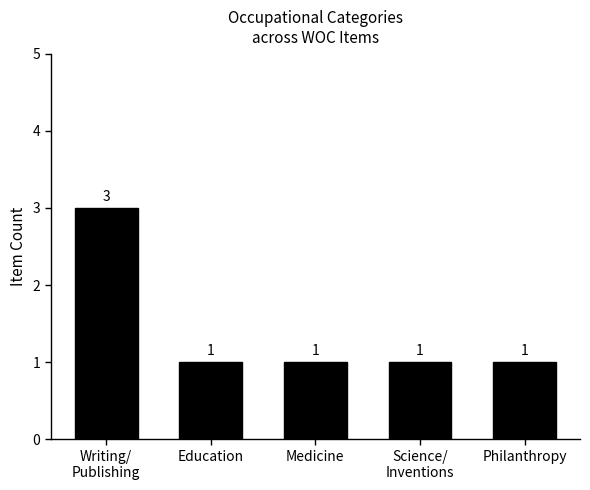

What is the ratio of the value at Writing/
Publishing to the value at Philanthropy?

3.0